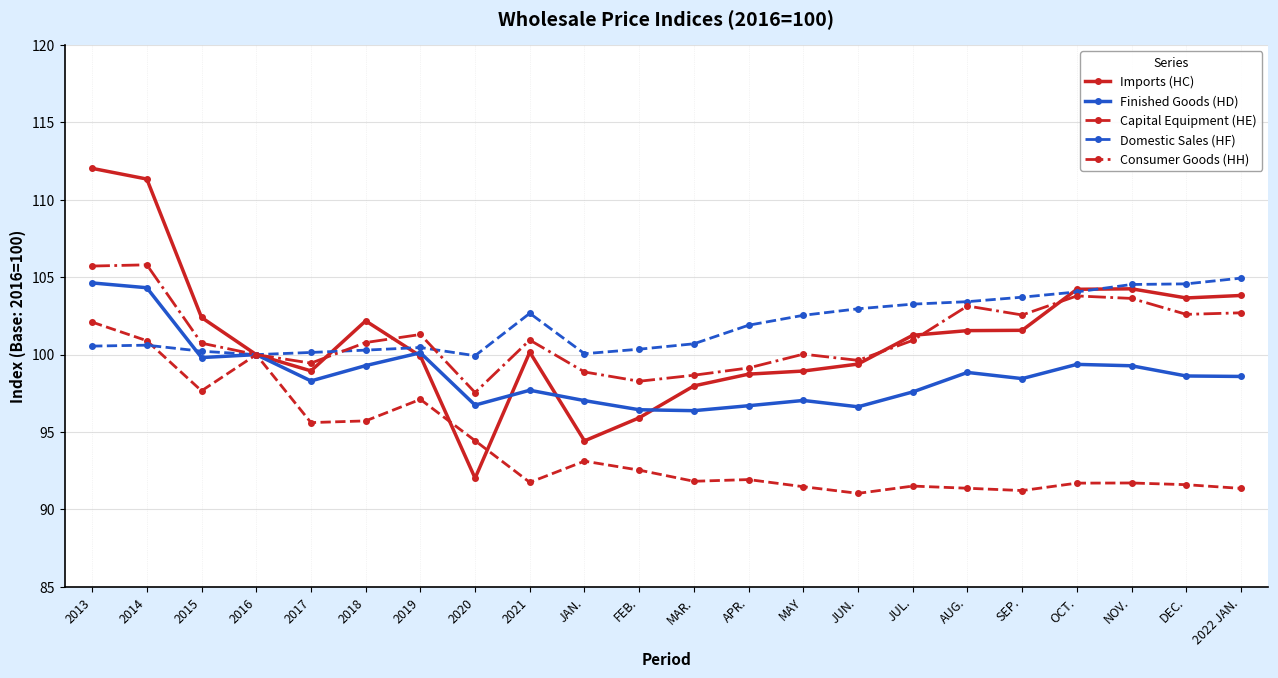

What is the approximate value of Consumer Goods (HH) at 2022 JAN.?

102.7